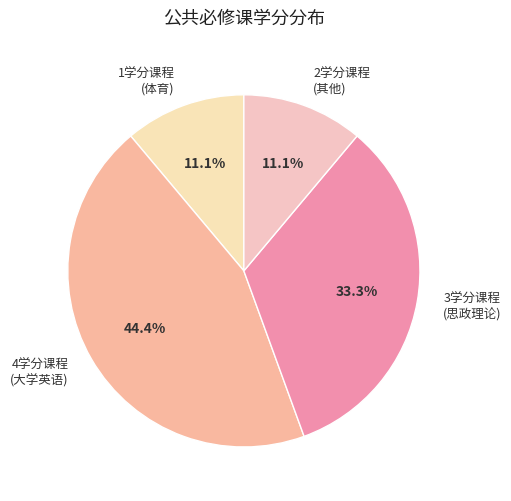

Which category has the biggest portion of the pie?

4学分课程 (大学英语)